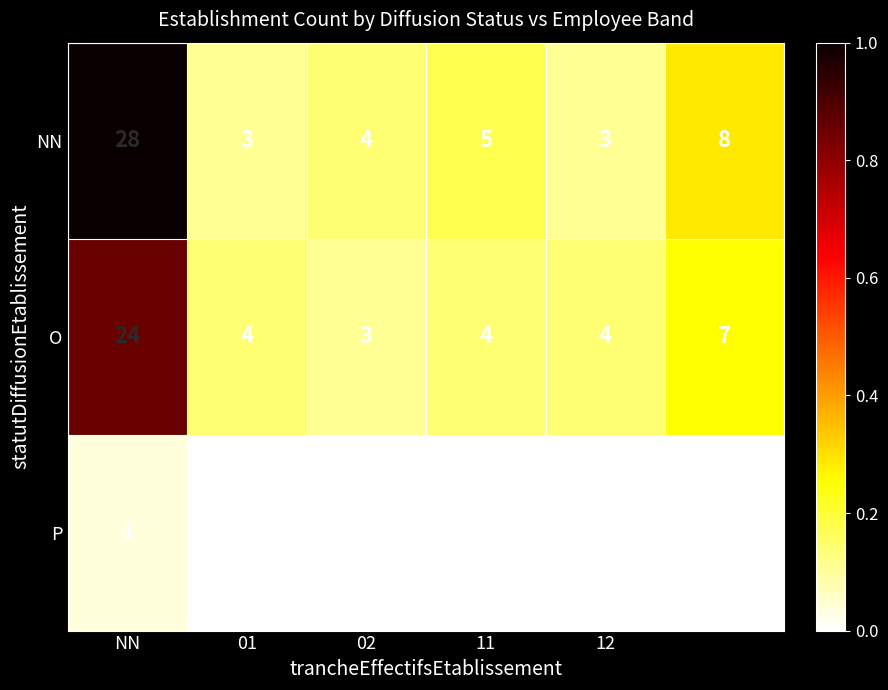

Rank the series by their maximum value, from lowest to highest.

P, O, NN